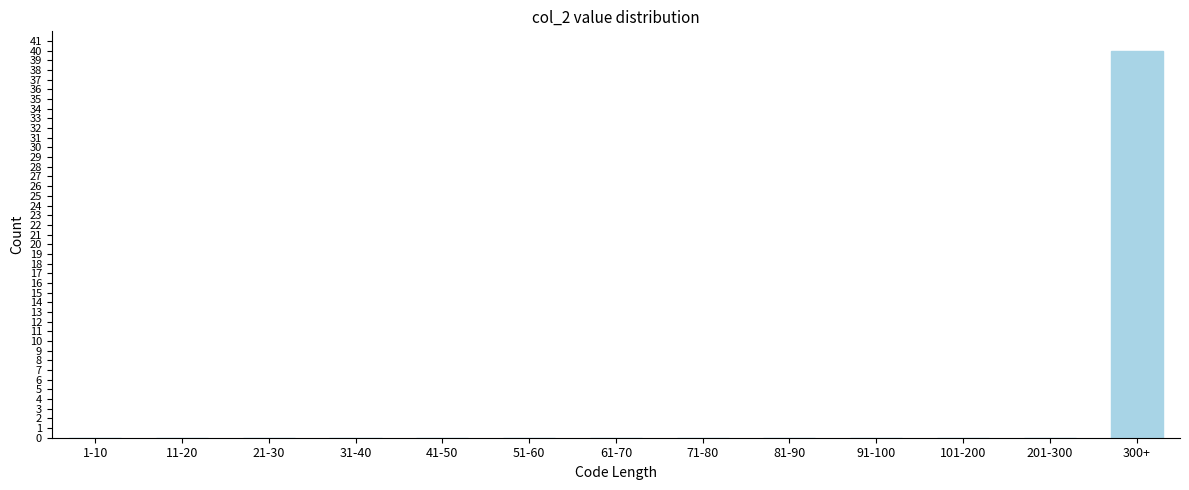

Reading left to right, what are all the values shown in this chart?

1-10=0	11-20=0	21-30=0	31-40=0	41-50=0	51-60=0	61-70=0	71-80=0	81-90=0	91-100=0	101-200=0	201-300=0	300+=40